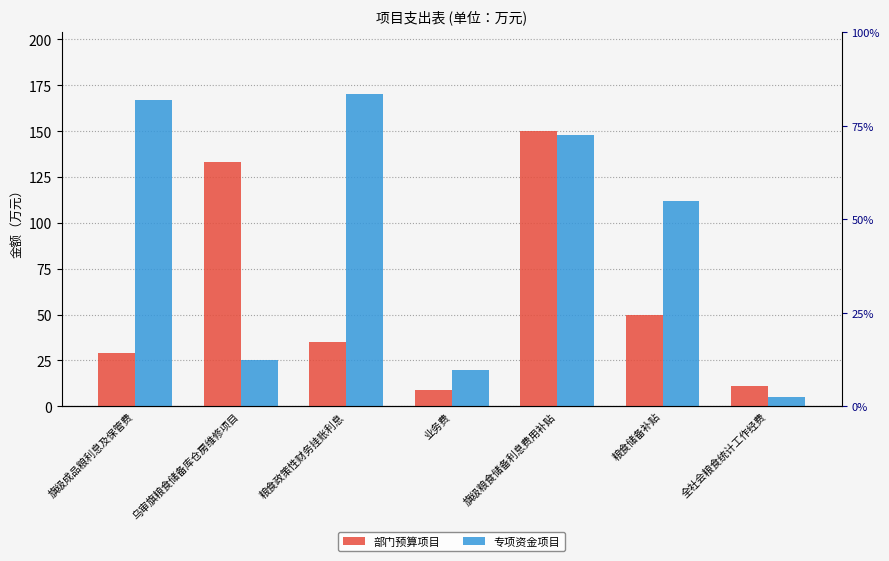

What is the greatest value displayed?

170.0